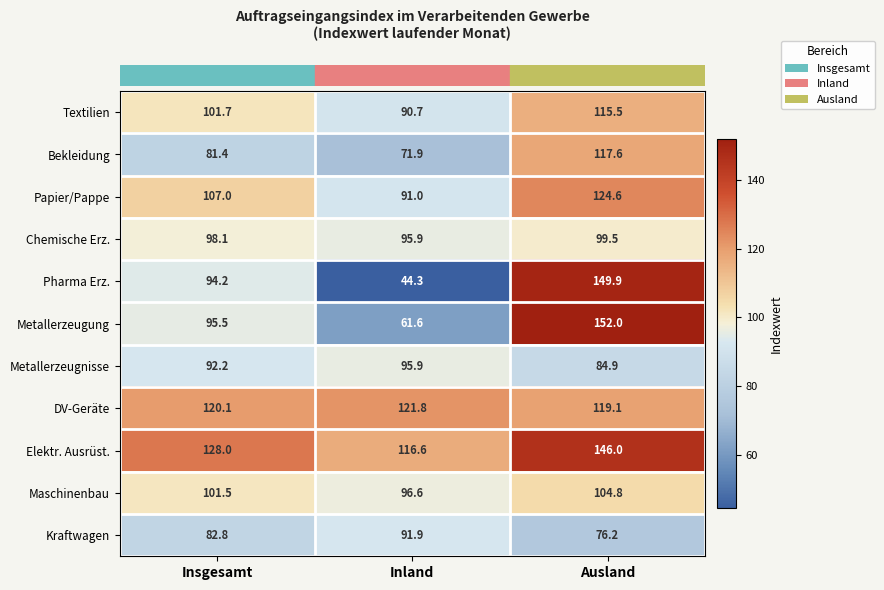

What is the spread (max minus min) of values at Insgesamt?

46.6